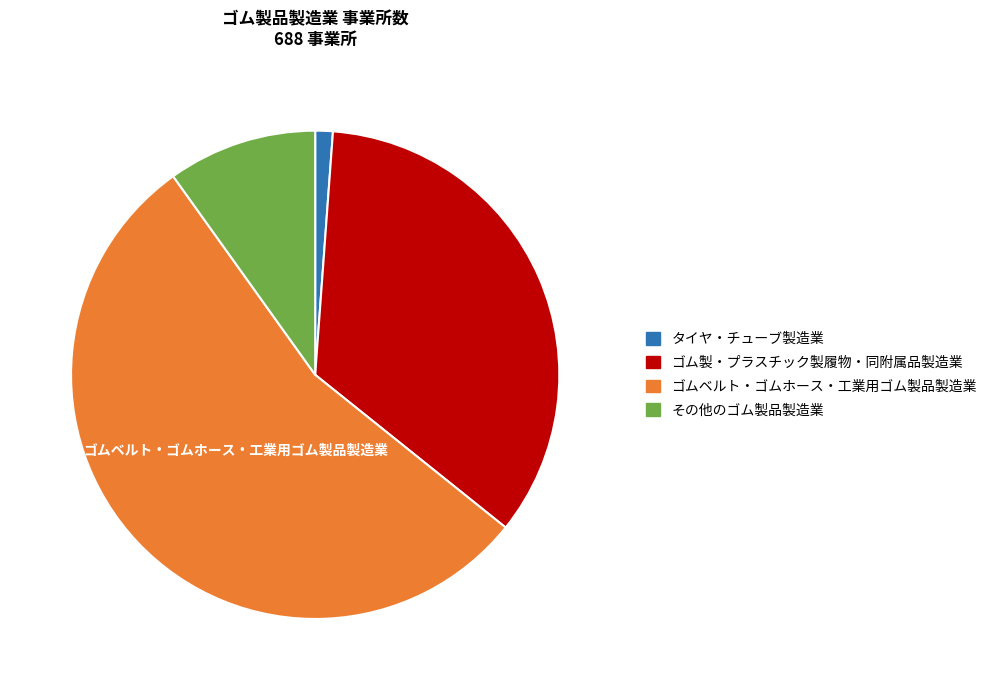

Which has a higher value, ゴム製・プラスチック製履物・同附属品製造業 or タイヤ・チューブ製造業?

ゴム製・プラスチック製履物・同附属品製造業